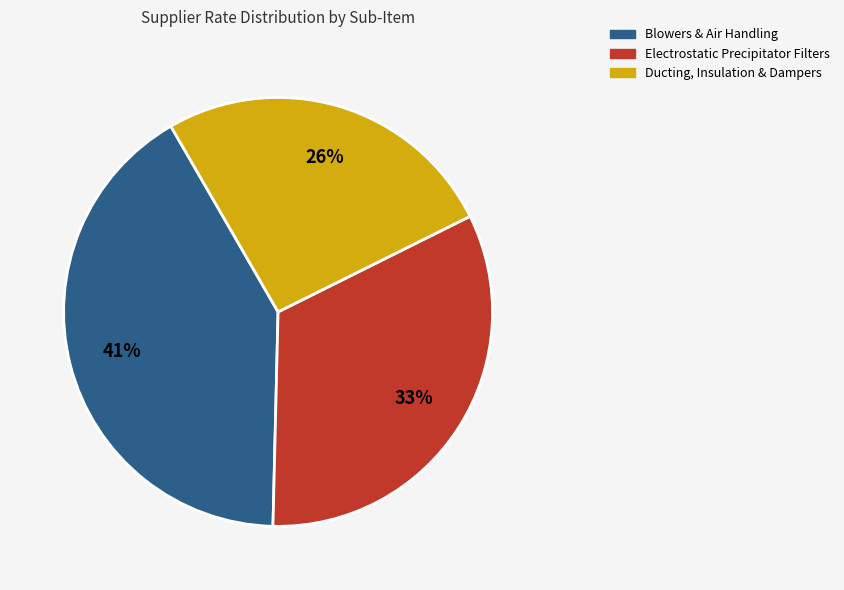

Is there a majority slice in this chart?

No